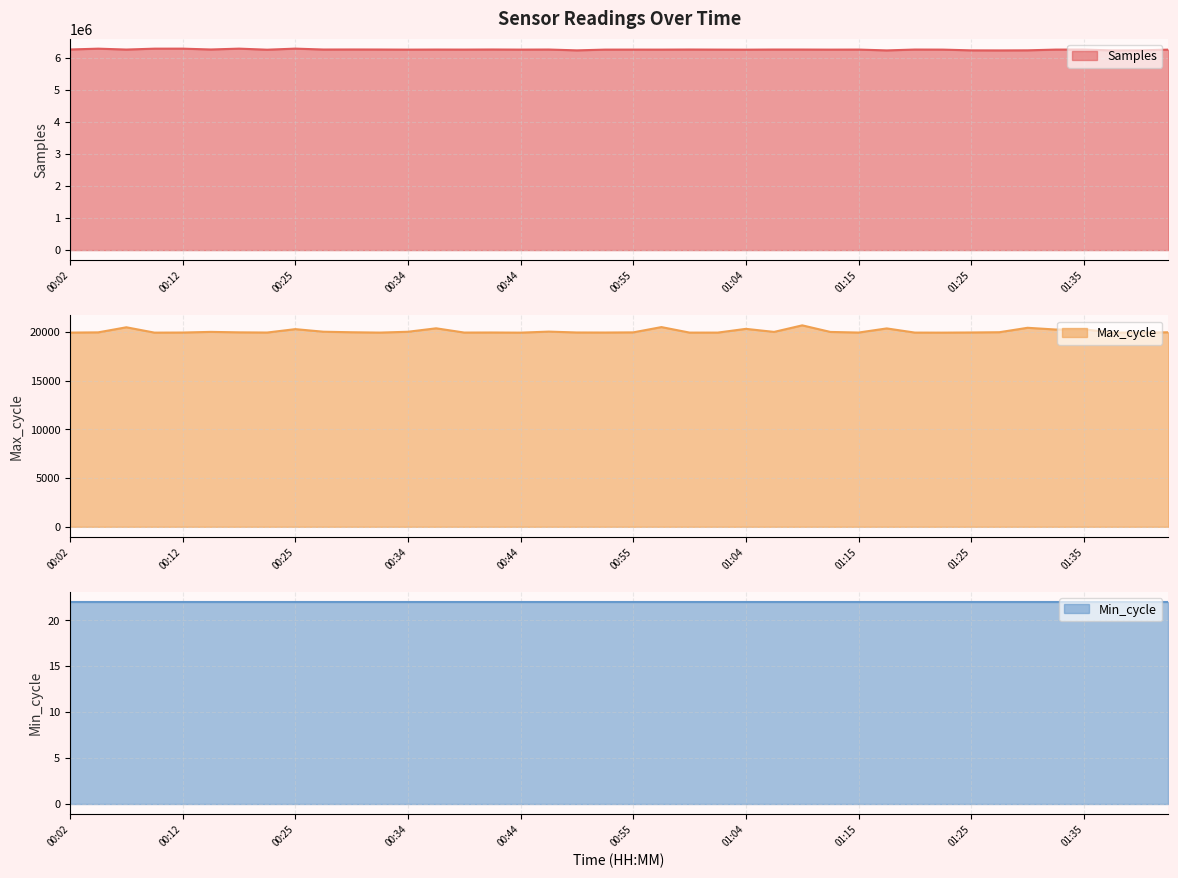

True or false: Max_cycle and Samples intersect in this chart.

False